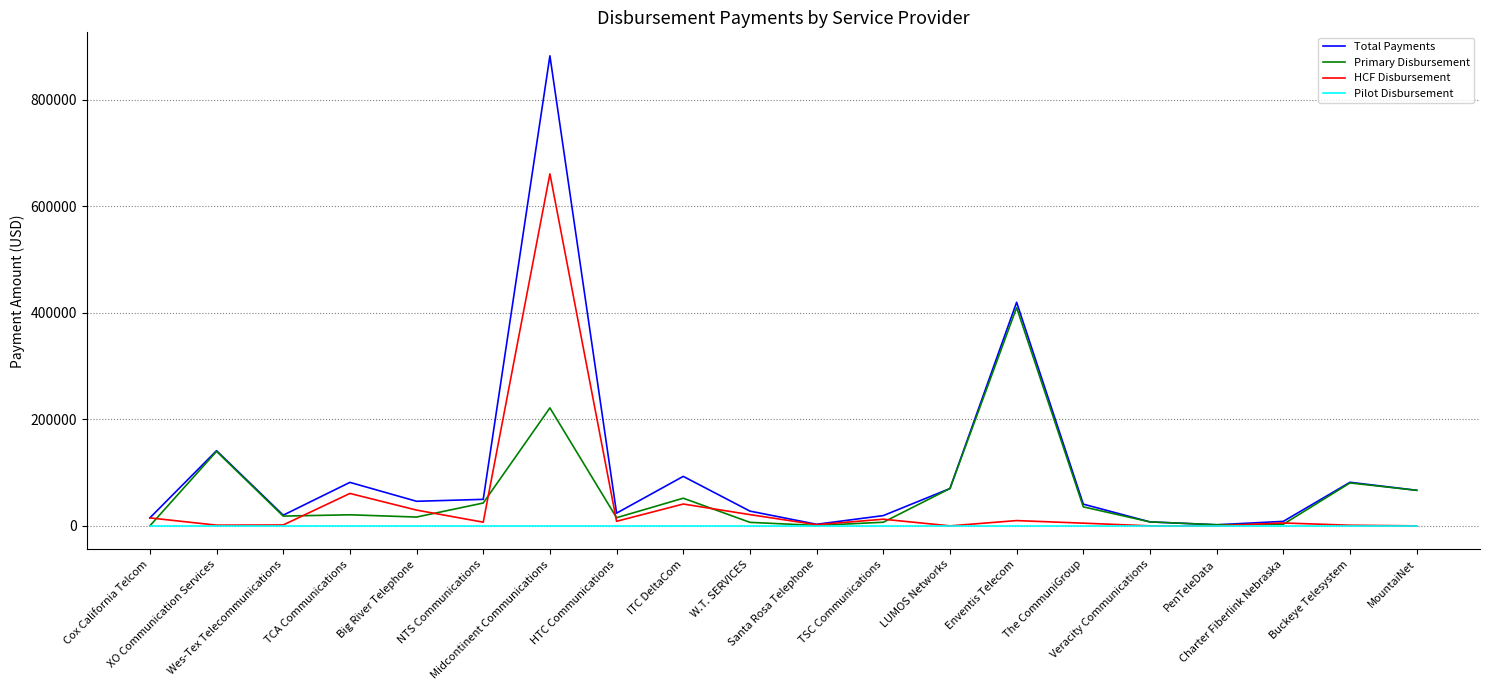

Is the value of Primary Disbursement at MountaiNet greater than the value of Pilot Disbursement at LUMOS Networks?

Yes